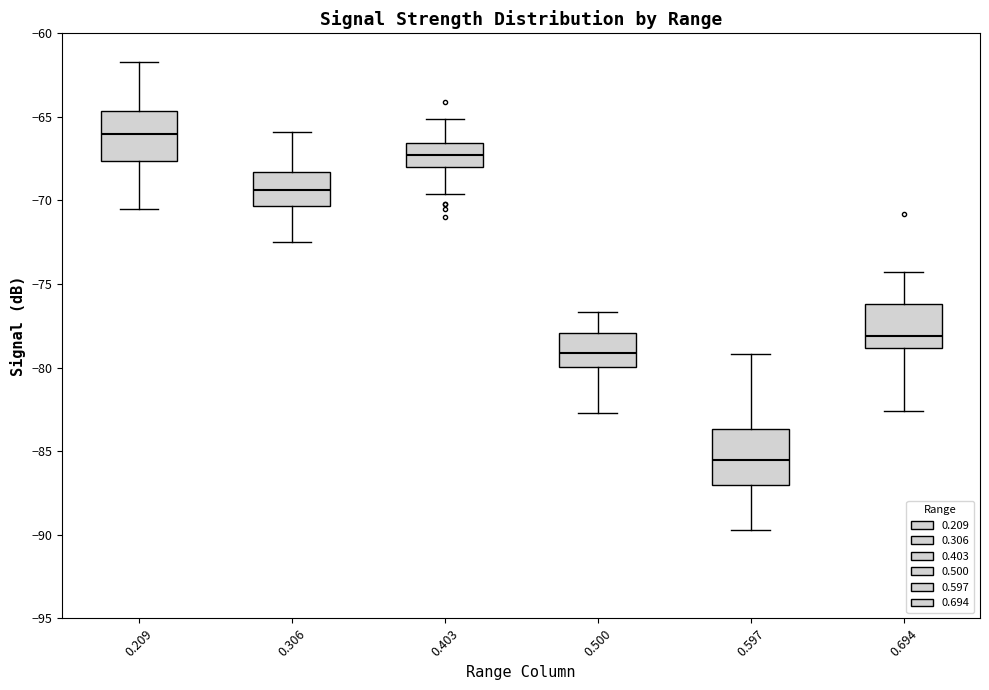

Where is the upper edge of the box at x = 0.306 on the y-axis? The values are not printed on the chart, so give them approximately, as read against the axis.

-68.5